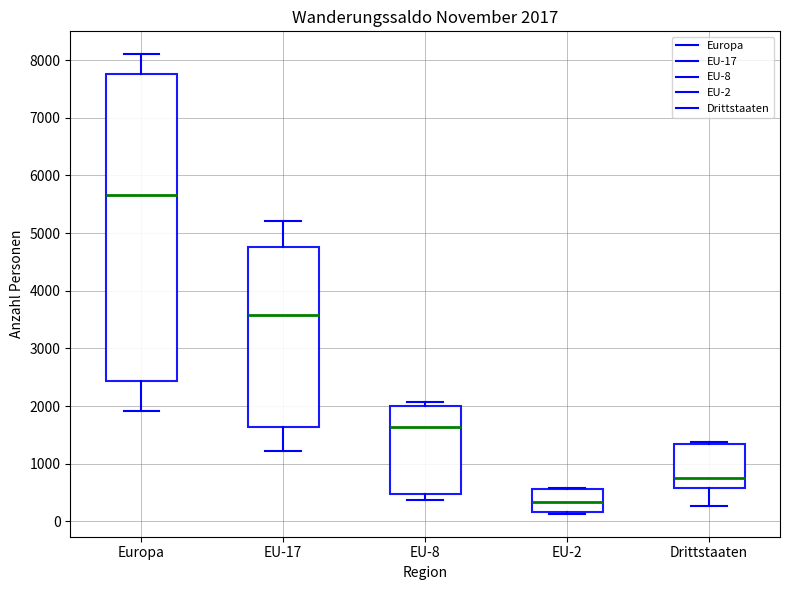

Which box's median line is the lowest?

EU-2